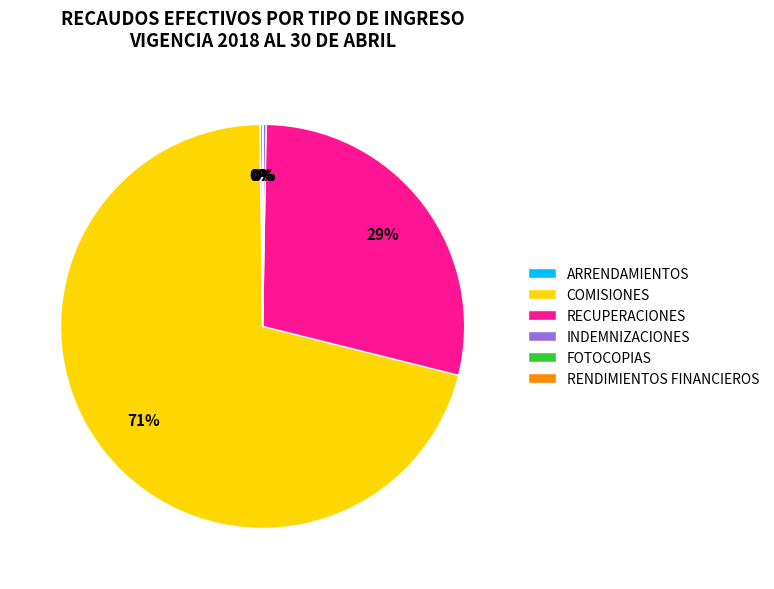

The RECUPERACIONES slice represents 29% of the pie. True or false?

True